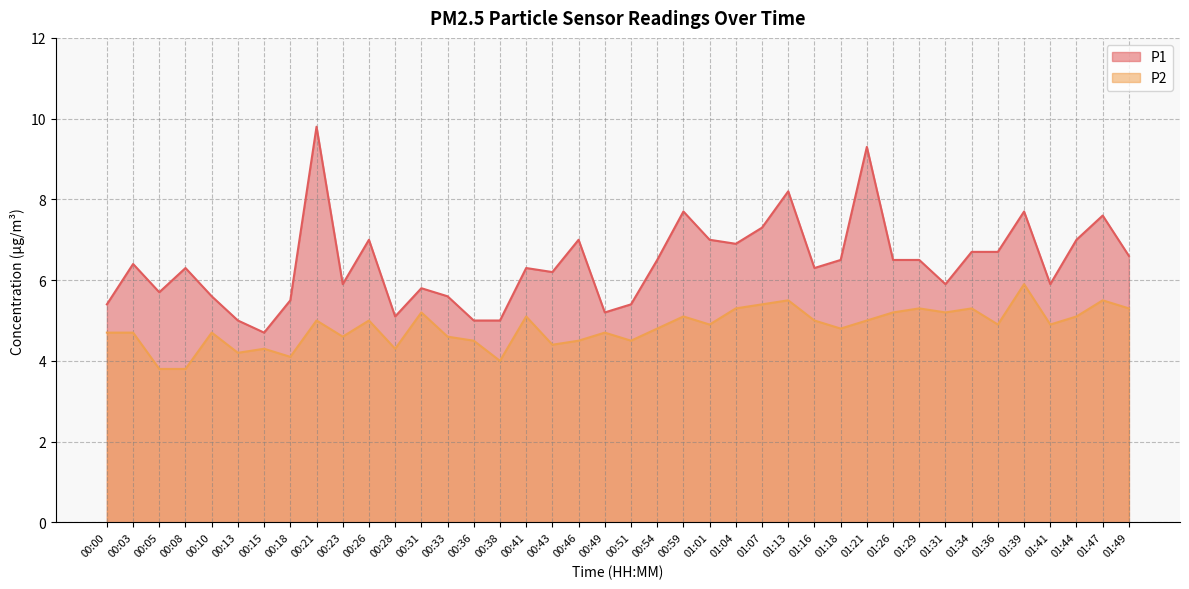

At which category is the sum across all series the highest?

00:21